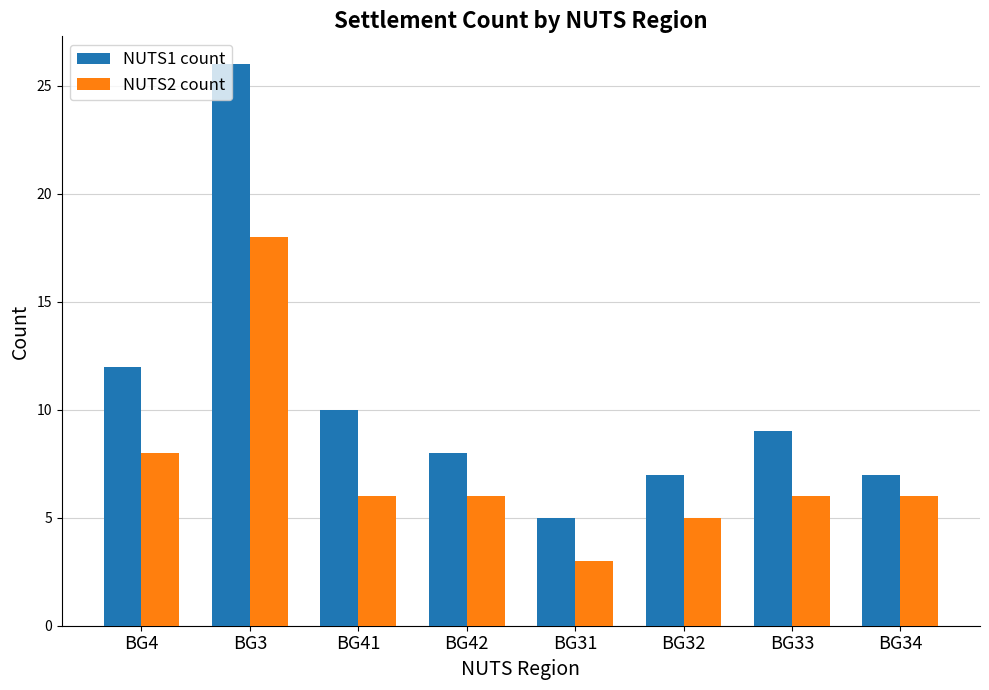

What is the value of the NUTS1 count bar at the 3rd from the left?

10